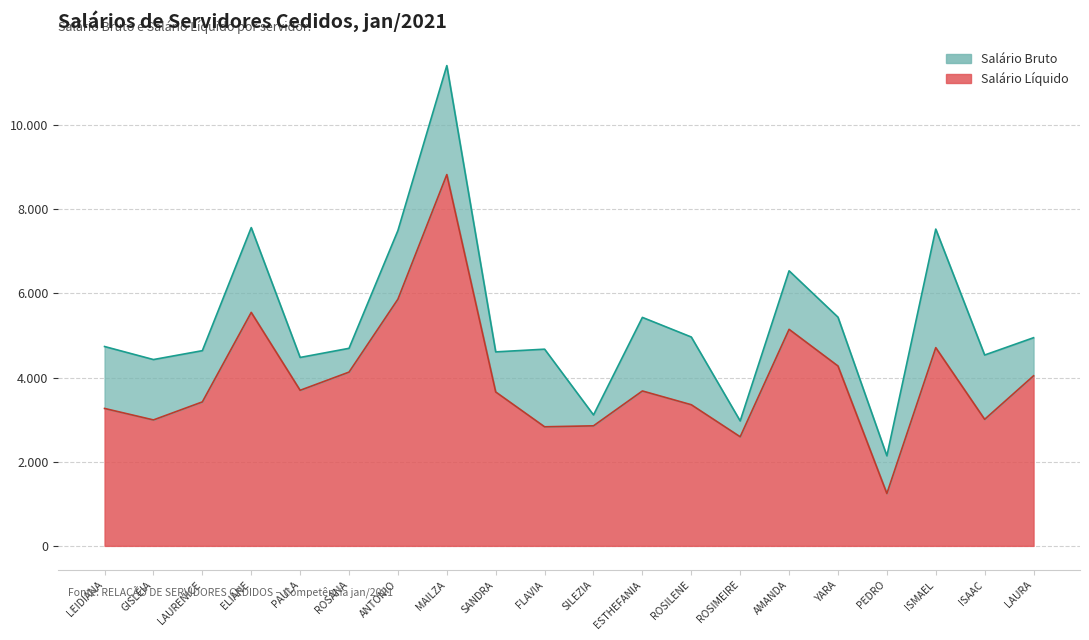

How many data points in Salário Líquido are above 3681?

10